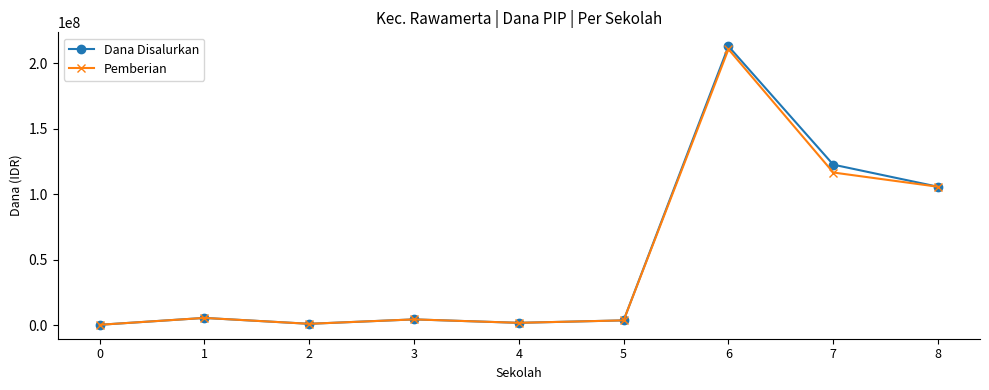

Which series changed the most between 6 and 7?

Pemberian